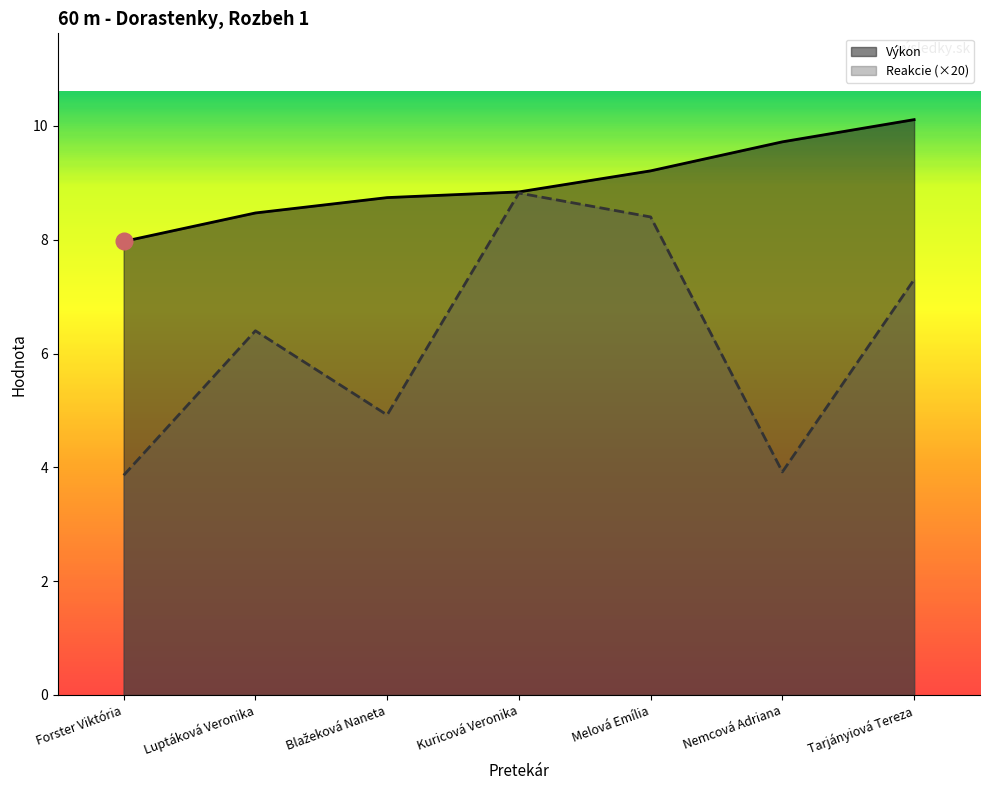

What is the average value of the Výkon series?

9.0